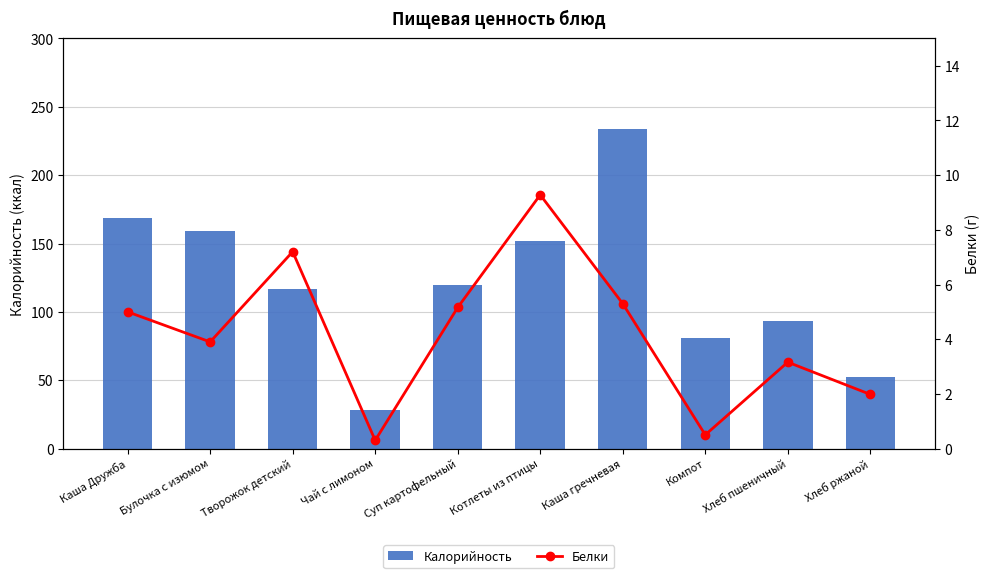

Count the number of categories in the chart.

10